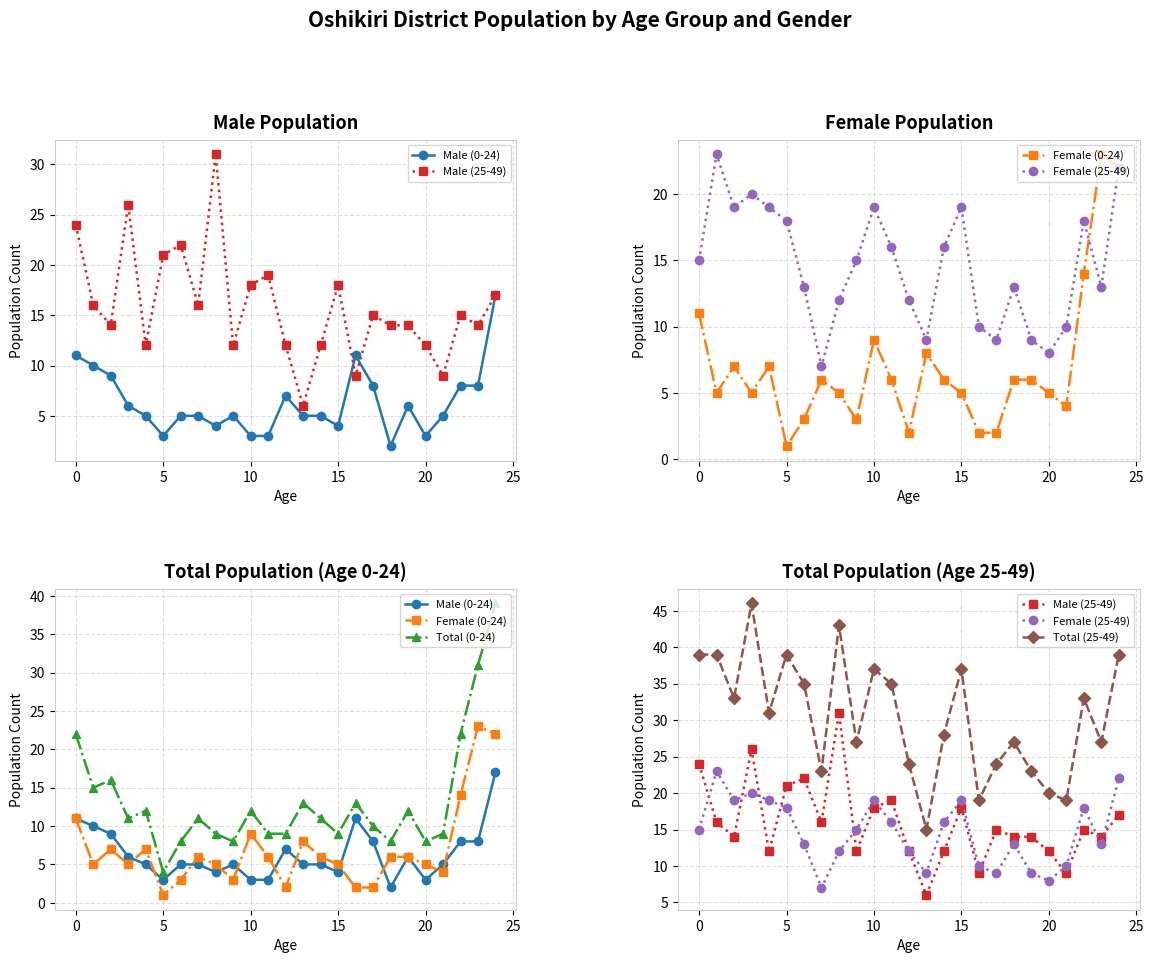

What is the approximate value of Total (25-49) at 20, to the nearest 5?

20